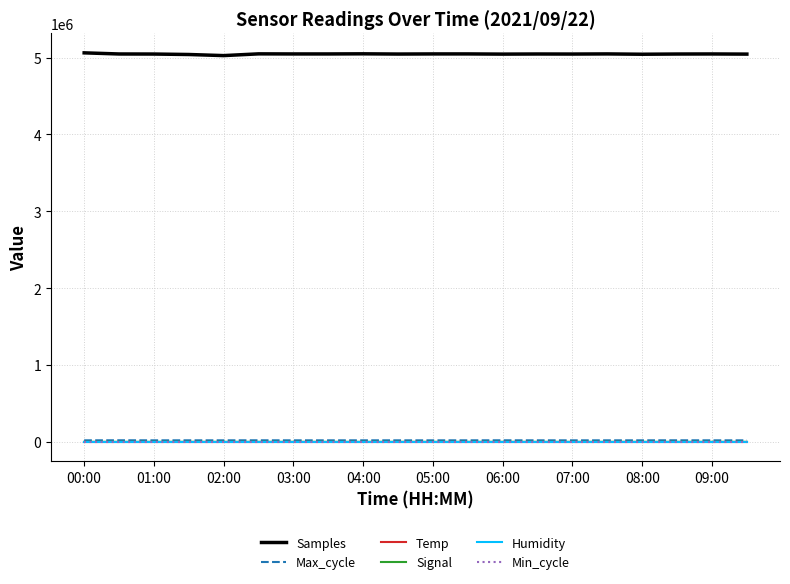

Which series has the largest range (max minus min)?

Samples